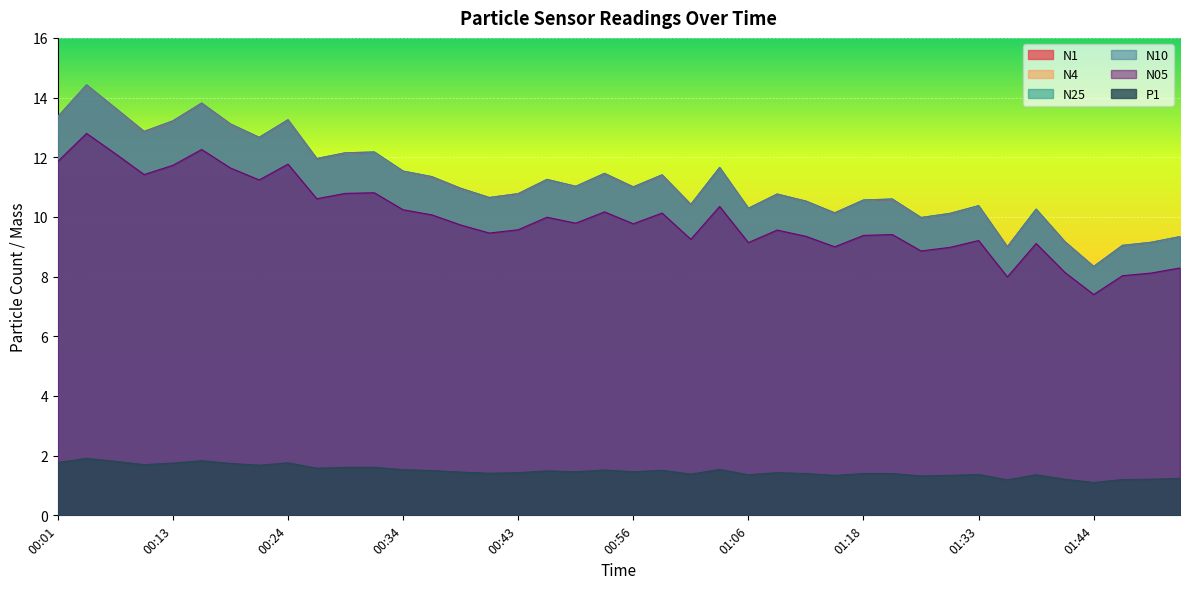

True or false: P1 and N4 cross at least once.

False